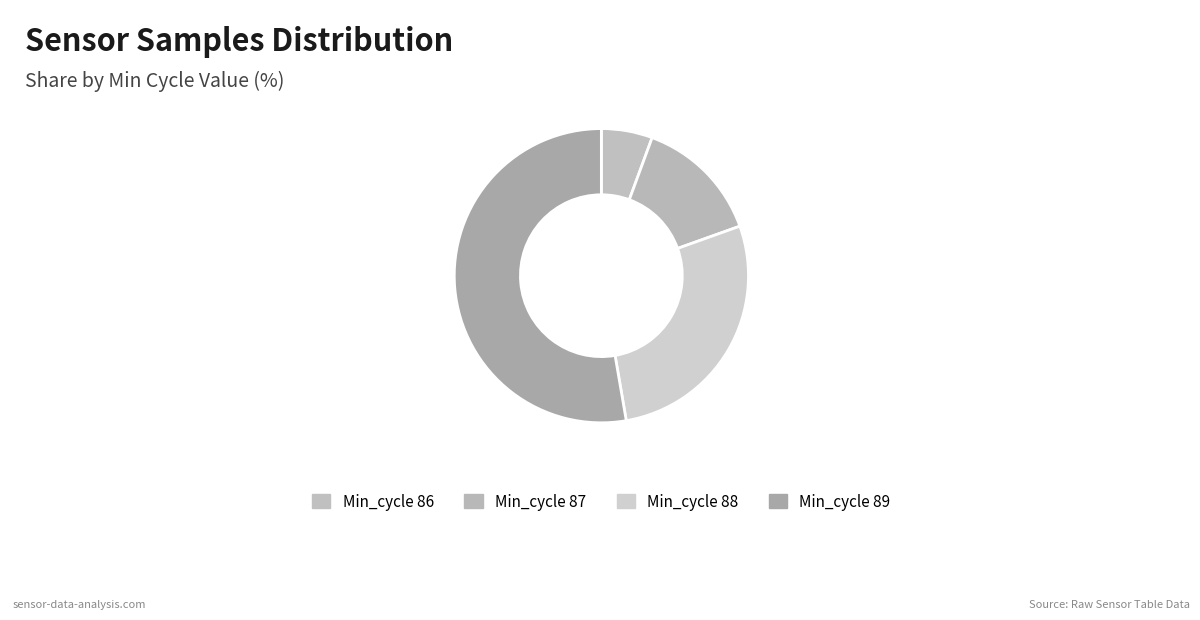

How many segments does this pie chart have?

4